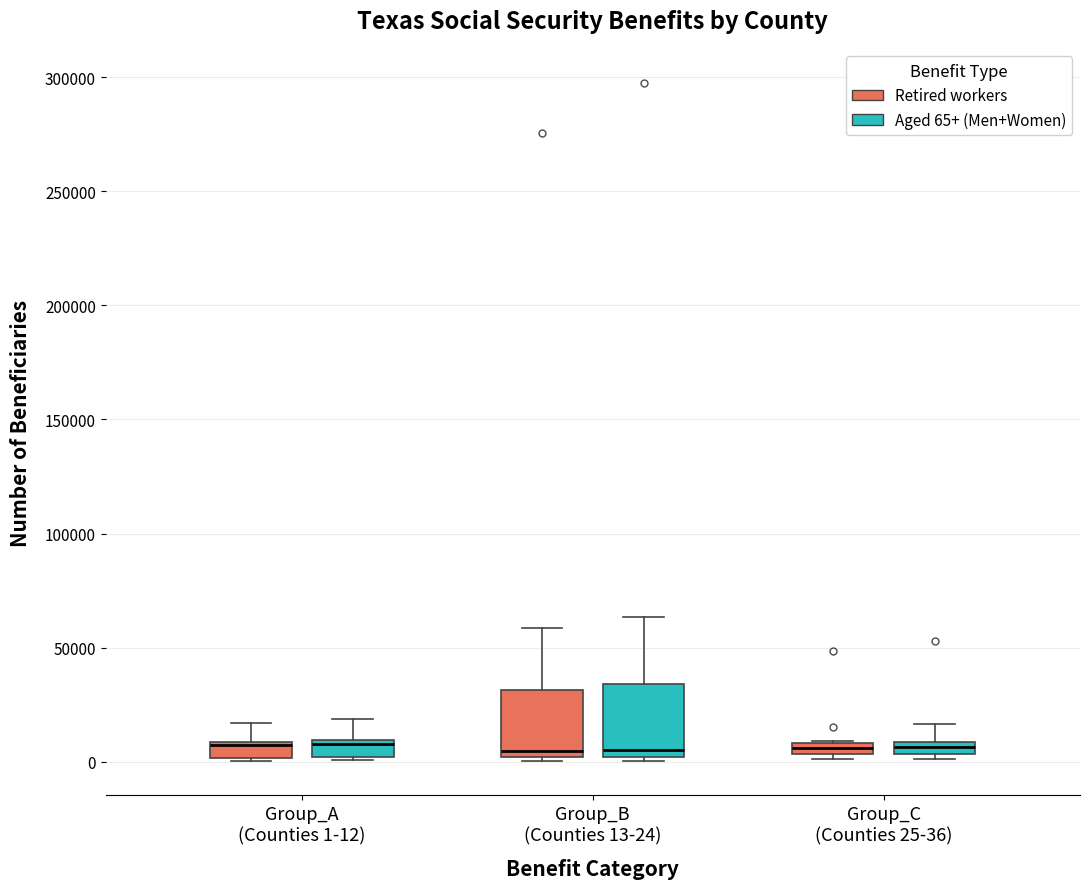

Where is the lower edge of the box for Group_C (Counties 25-36) (Retired workers) on the y-axis? The values are not printed on the chart, so give them approximately, as read against the axis.

5000